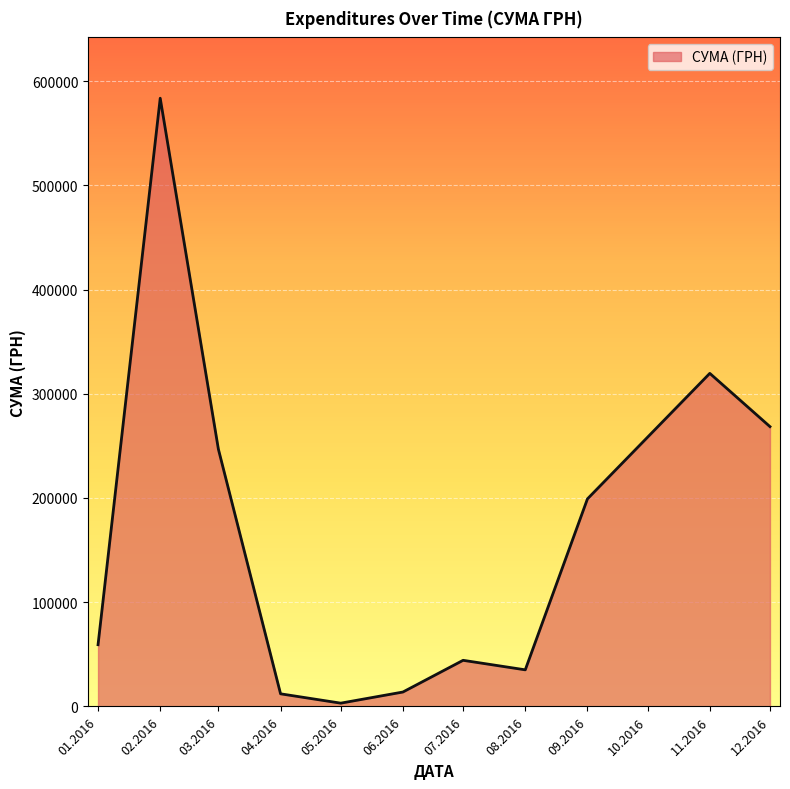

What is the difference between the values at 11.2016 and 01.2016?

260351.1